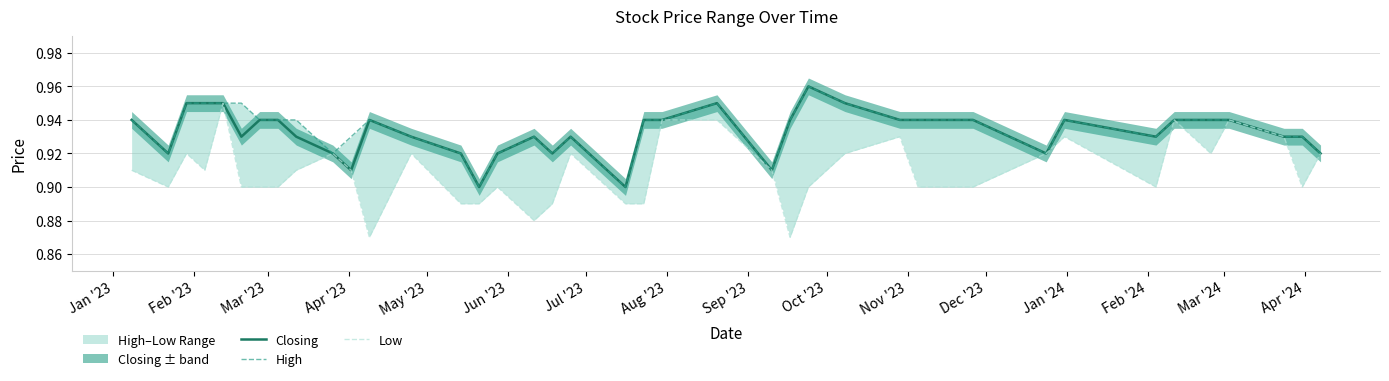

Where is the first local minimum for Low?

Feb '23